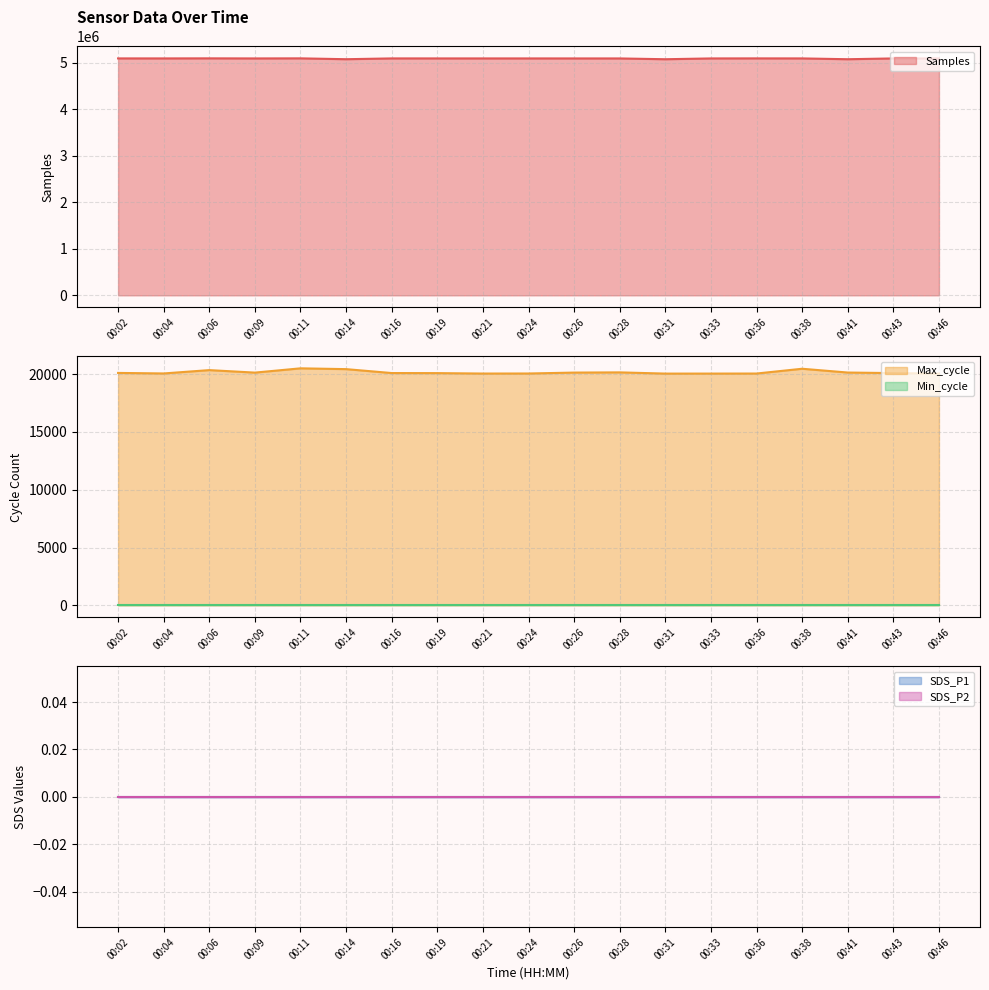

How many lines are shown in the chart?

5